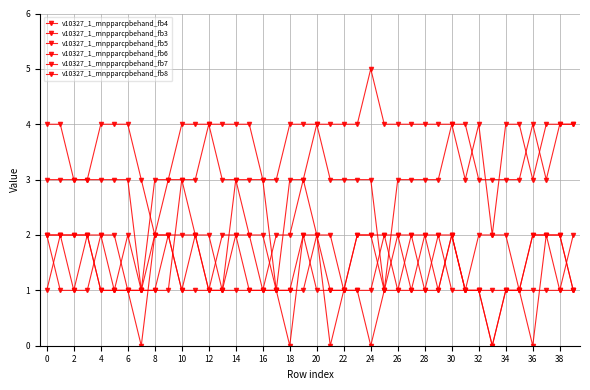

Is this an area chart (filled region under the line)?

No